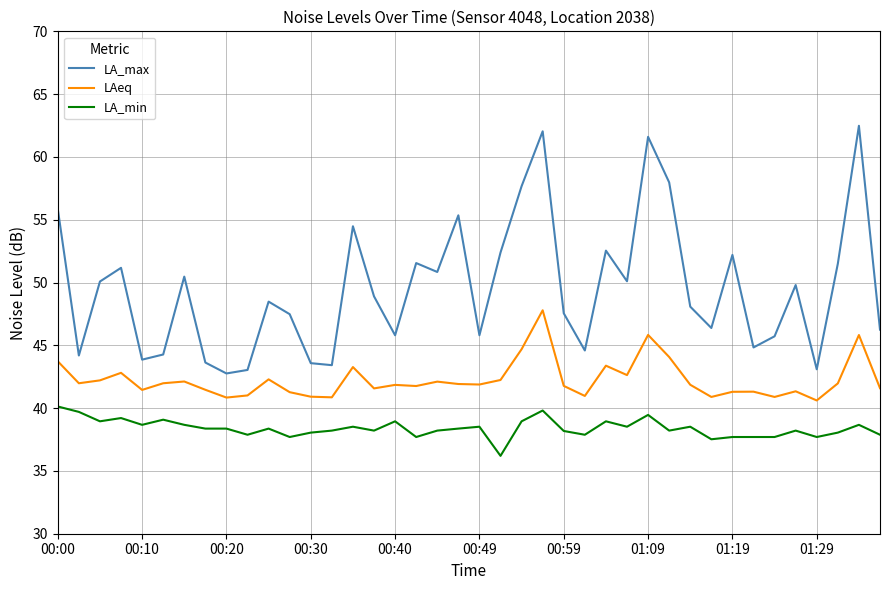

What is the highest value of the LAeq series?

47.8